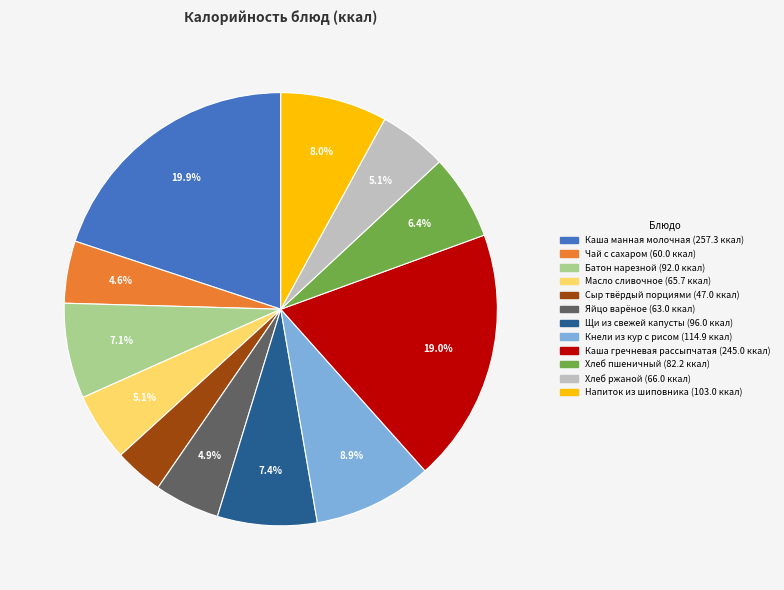

Is there any slice that represents more than half of the pie?

No